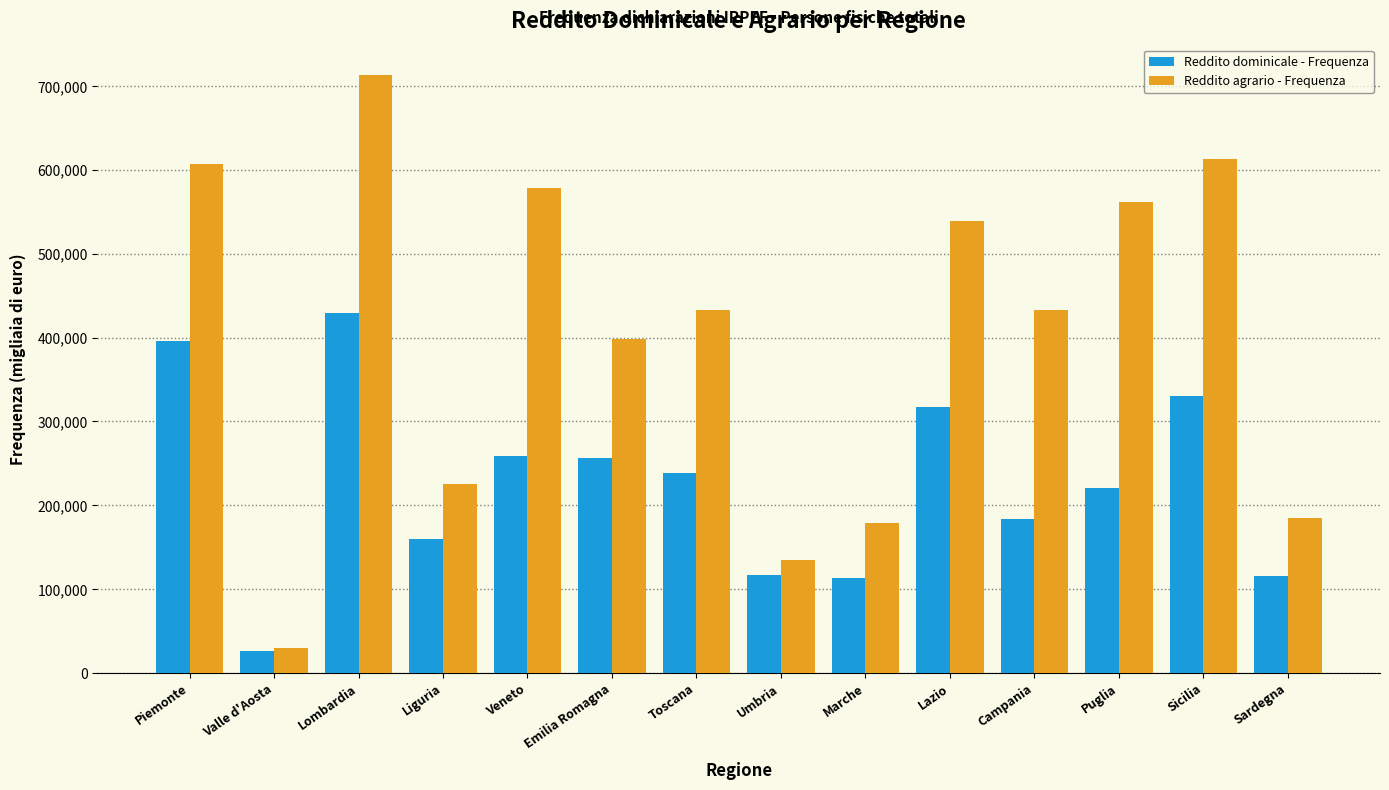

Which label corresponds to the largest value in the chart?

Lombardia